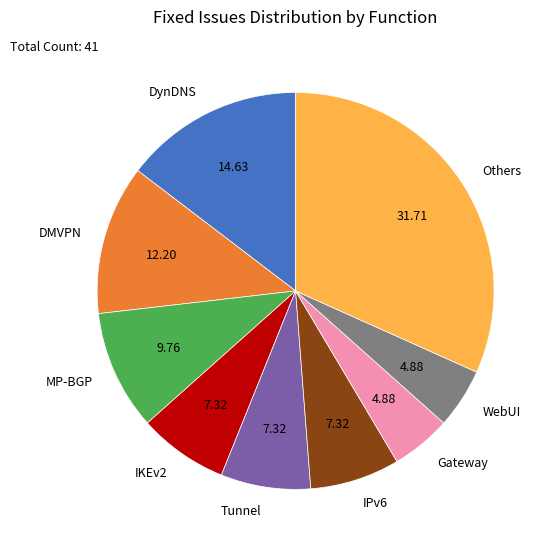

What is the largest slice in the pie chart?

Others